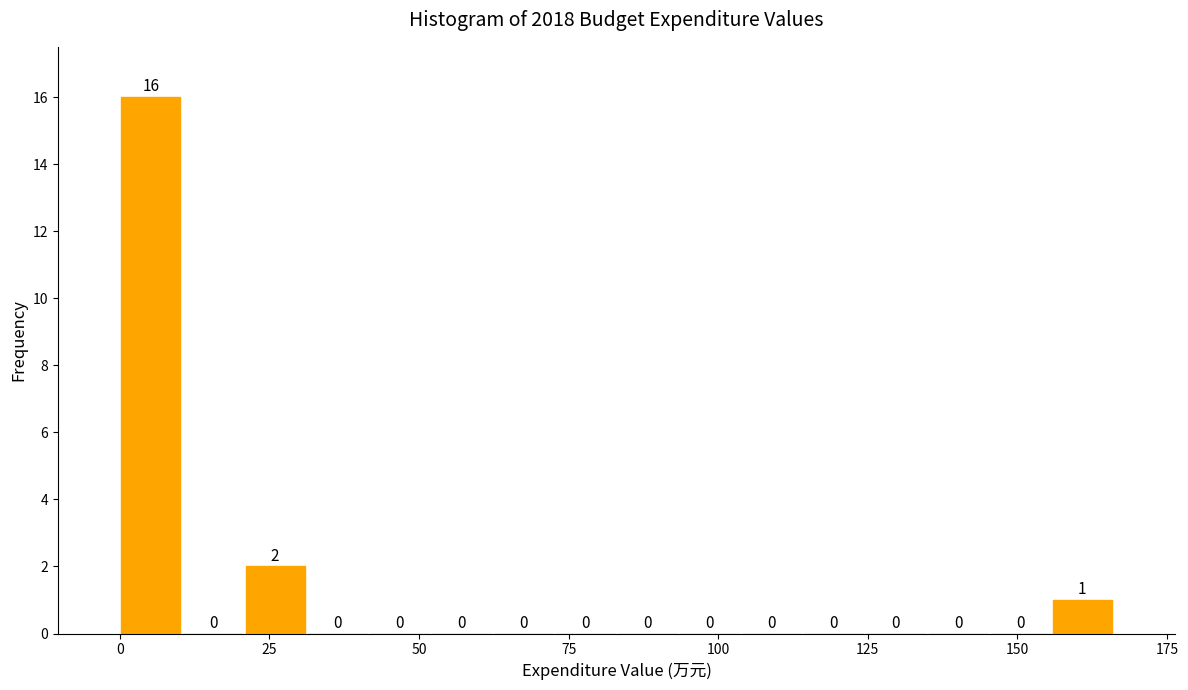

Around what value on the x-axis is the tallest bar? Give the approximate position of its centre, as read against the axis.

5